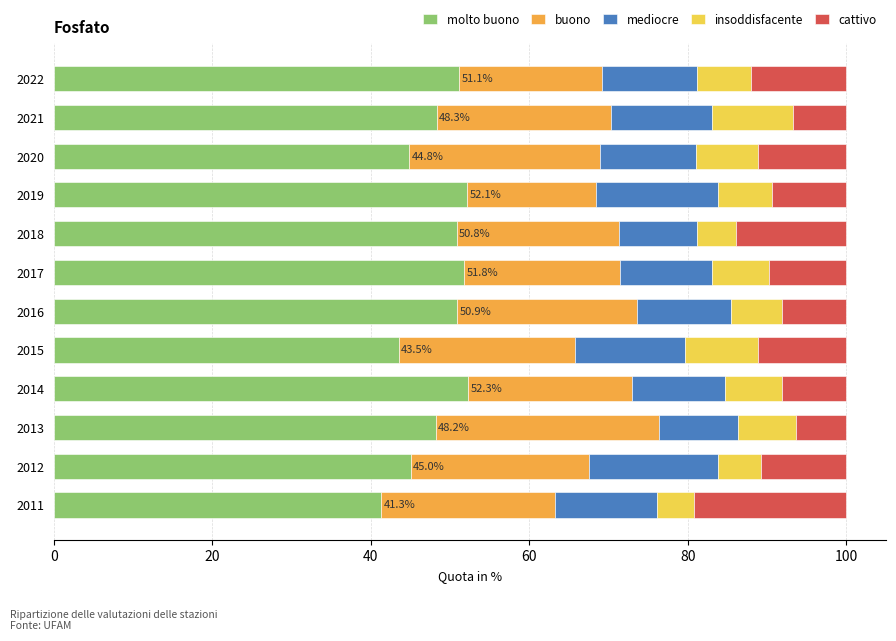

What is the total value across all series at 2012?

100.0